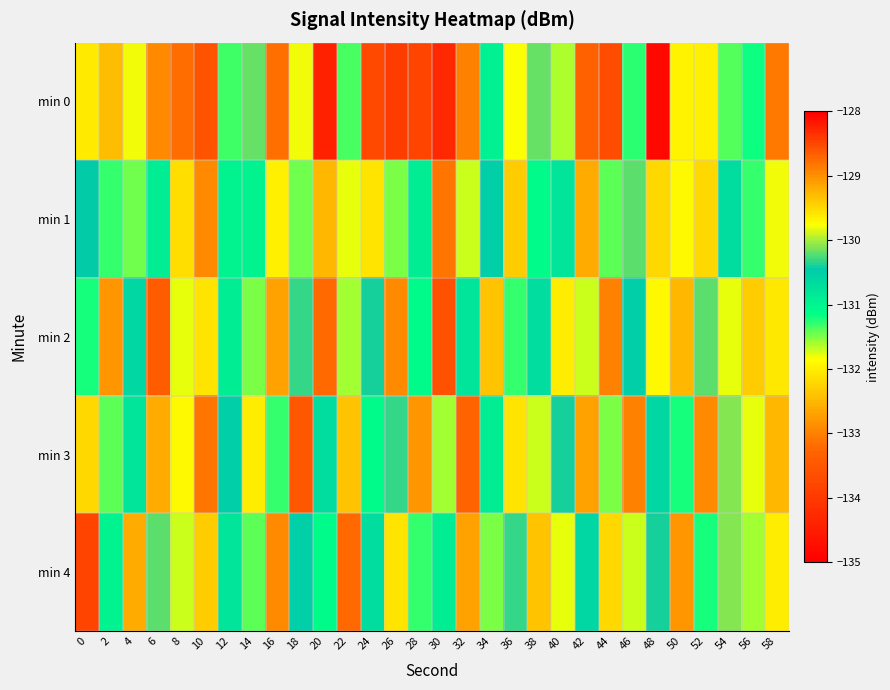

Reading left to right, transcribe all the data shown in this chart.

min 0: 0=-132.0	2=-132.5	4=-129.8	6=-132.9	8=-133.2	10=-133.6	12=-131.3	14=-130.2	16=-133.2	18=-129.8	20=-134.4	22=-131.4	24=-133.7	26=-133.9	28=-133.8	30=-134.3	32=-133.0	34=-131.0	36=-131.8	38=-130.2	40=-131.6	42=-133.3	44=-133.7	46=-131.3	48=-128.1	50=-132.0	52=-132.0	54=-131.4	56=-131.2	58=-128.8
min 1: 0=-130.5	2=-131.3	4=-131.5	6=-130.9	8=-132.1	10=-132.9	12=-131.0	14=-131.0	16=-132.0	18=-131.4	20=-132.5	22=-131.8	24=-132.1	26=-131.5	28=-130.9	30=-133.1	32=-131.7	34=-130.5	36=-132.3	38=-131.1	40=-130.8	42=-132.6	44=-131.4	46=-130.2	48=-129.5	50=-131.9	52=-132.2	54=-130.7	56=-131.3	58=-129.8
min 2: 0=-131.2	2=-132.8	4=-130.6	6=-133.4	8=-131.8	10=-132.1	12=-130.9	14=-131.5	16=-132.7	18=-130.3	20=-133.2	22=-131.6	24=-130.4	26=-132.9	28=-131.1	30=-133.6	32=-130.8	34=-132.4	36=-131.3	38=-130.7	40=-132.0	42=-131.7	44=-133.0	46=-130.5	48=-131.9	50=-132.5	52=-130.2	54=-131.8	56=-132.3	58=-129.6
min 3: 0=-132.2	2=-131.4	4=-130.8	6=-132.6	8=-131.9	10=-133.1	12=-130.5	14=-132.0	16=-131.3	18=-133.5	20=-130.7	22=-132.4	24=-131.1	26=-130.3	28=-132.8	30=-131.6	32=-133.3	34=-130.9	36=-132.1	38=-131.7	40=-130.4	42=-132.7	44=-131.5	46=-133.0	48=-130.6	50=-131.2	52=-132.9	54=-130.1	56=-131.8	58=-132.5
min 4: 0=-133.8	2=-131.0	4=-132.6	6=-130.2	8=-131.7	10=-132.3	12=-130.8	14=-131.4	16=-132.9	18=-130.5	20=-131.1	22=-133.2	24=-130.7	26=-132.1	28=-131.3	30=-130.9	32=-132.7	34=-131.5	36=-130.3	38=-132.4	40=-131.8	42=-130.6	44=-132.2	46=-131.7	48=-130.4	50=-132.8	52=-131.2	54=-130.1	56=-131.6	58=-132.0